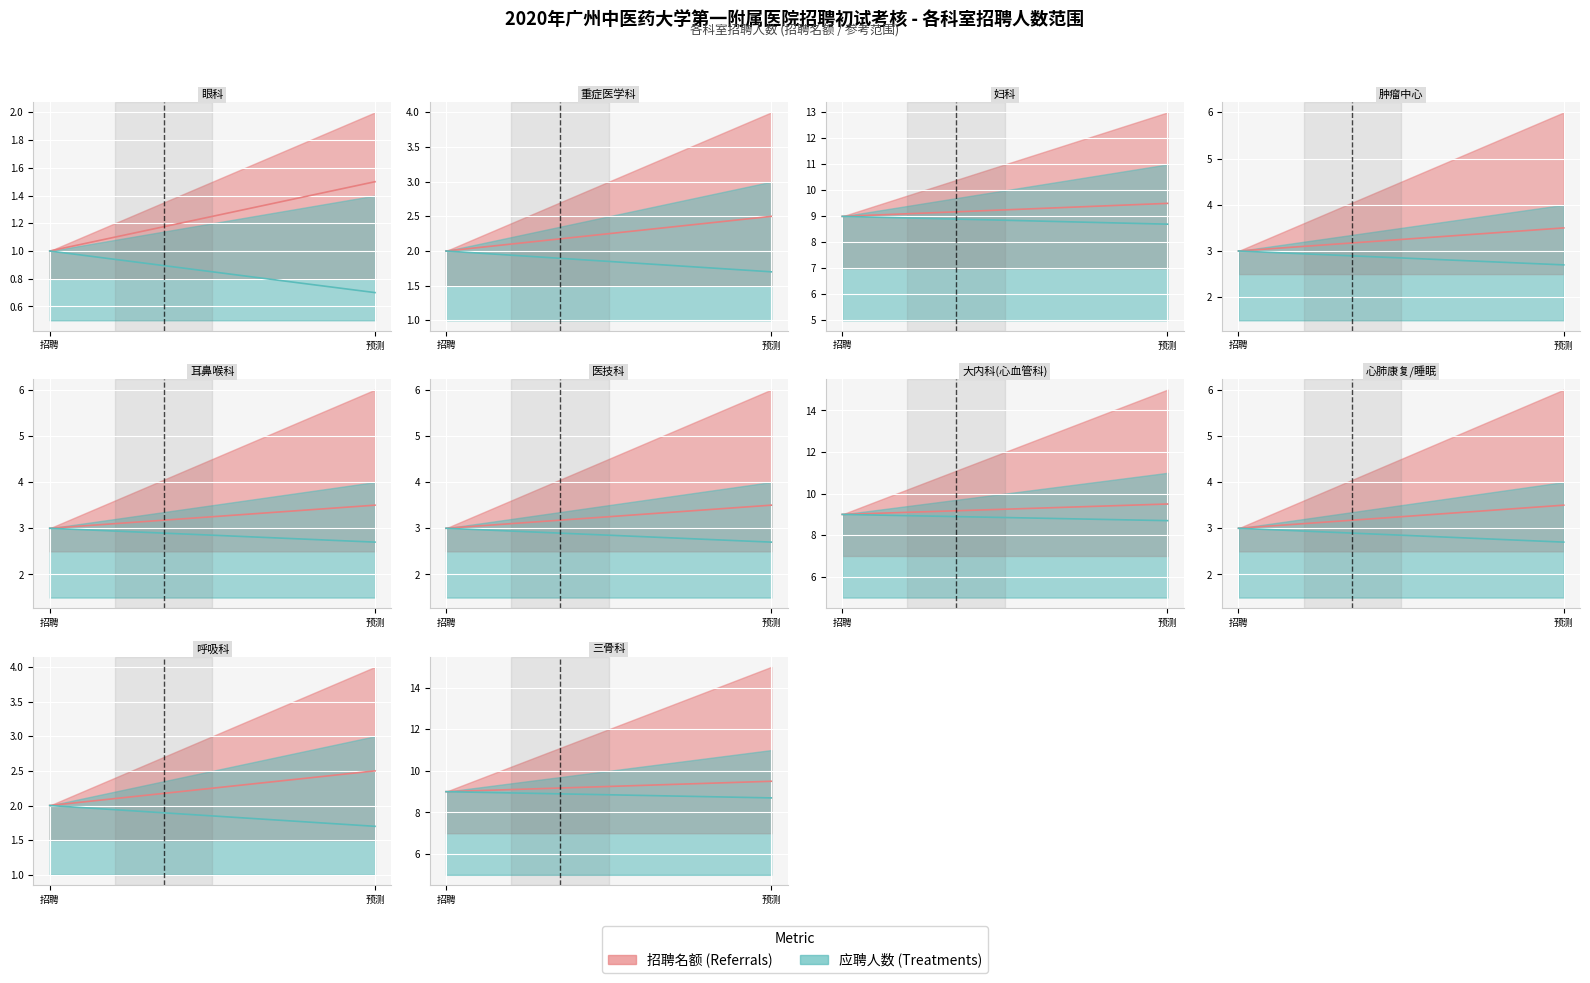

The value of 应聘人数(Treatments) at 4 is 1. True or false?

False